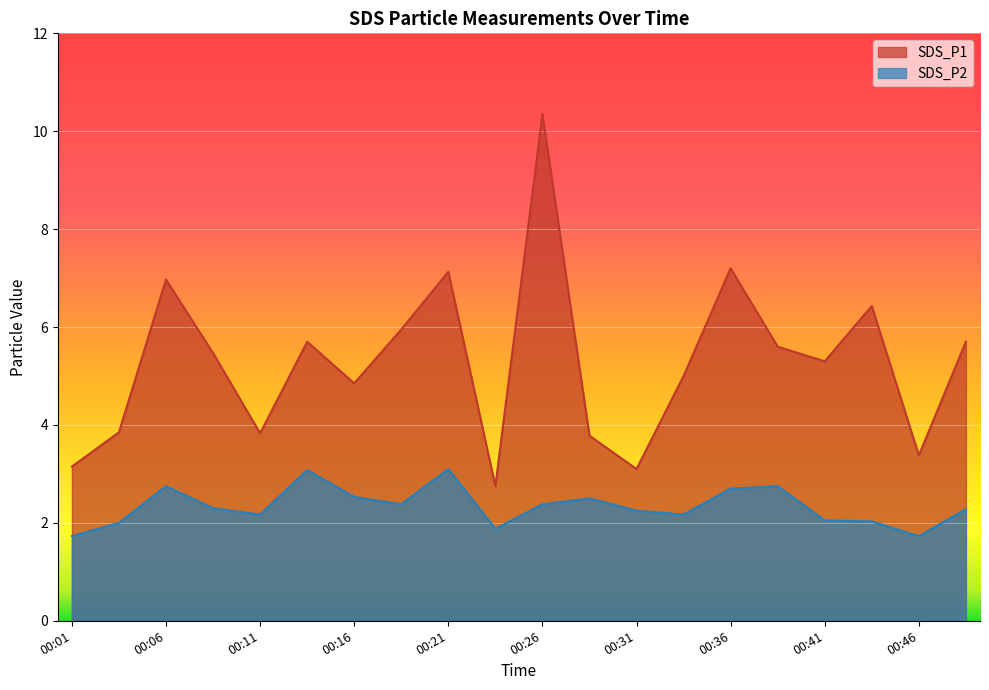

What is the difference between the highest and lowest values at 00:41?

3.2